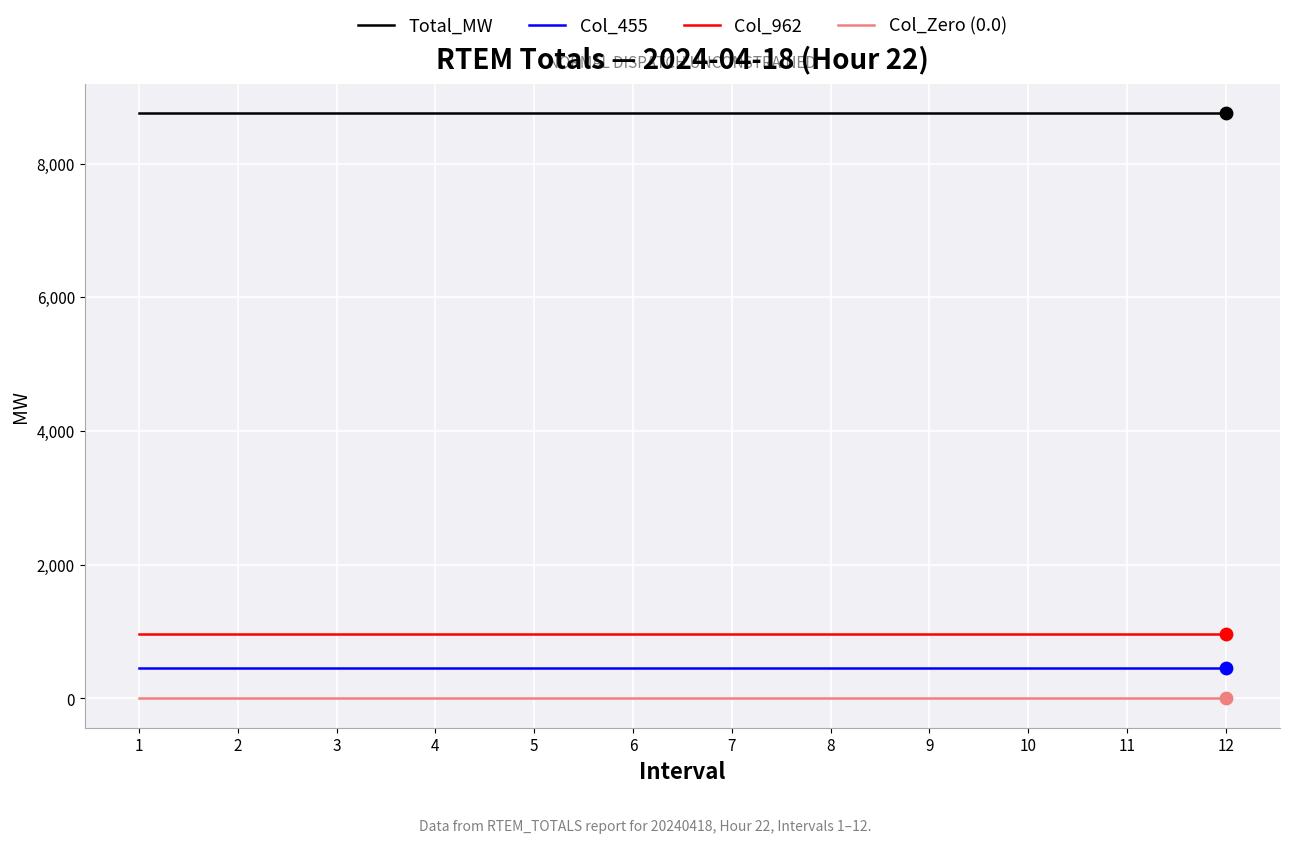

What is the spread (max minus min) of values at 5?

8752.5